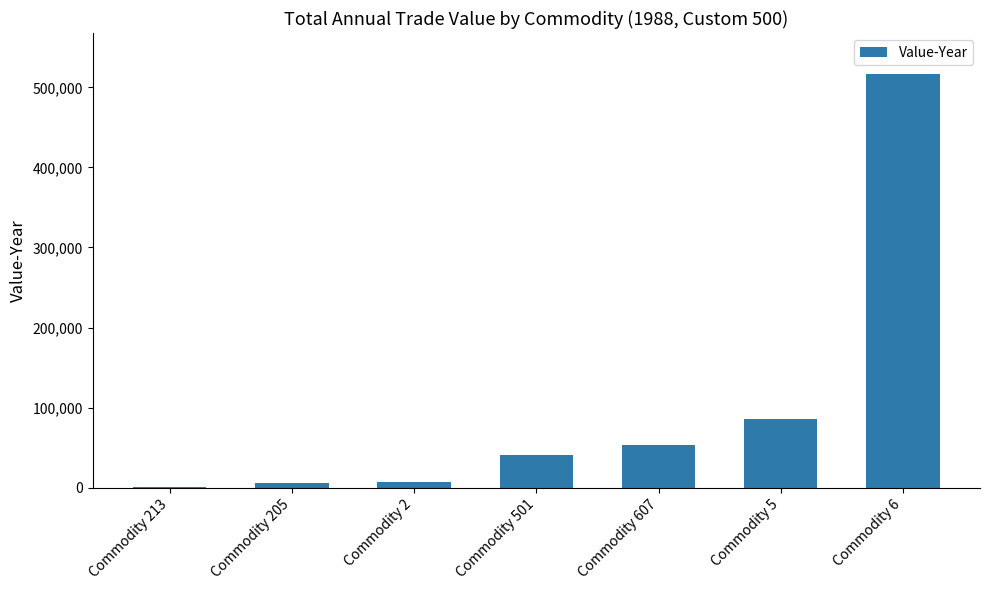

Count the number of data series in this chart.

1